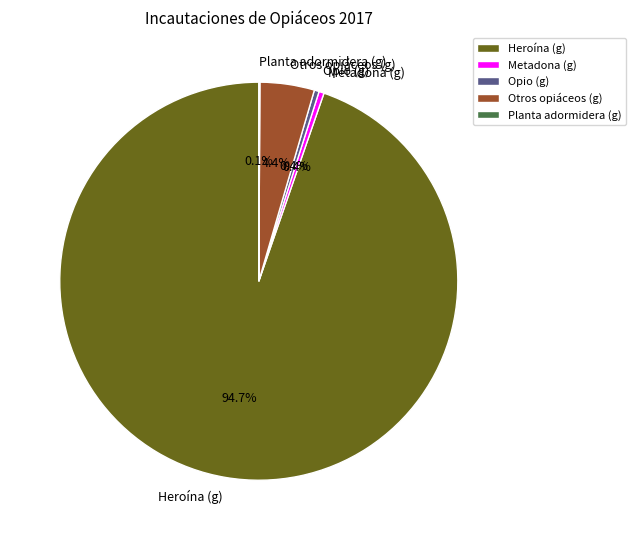

True or false: Metadona (g) accounts for 14% of the total.

False